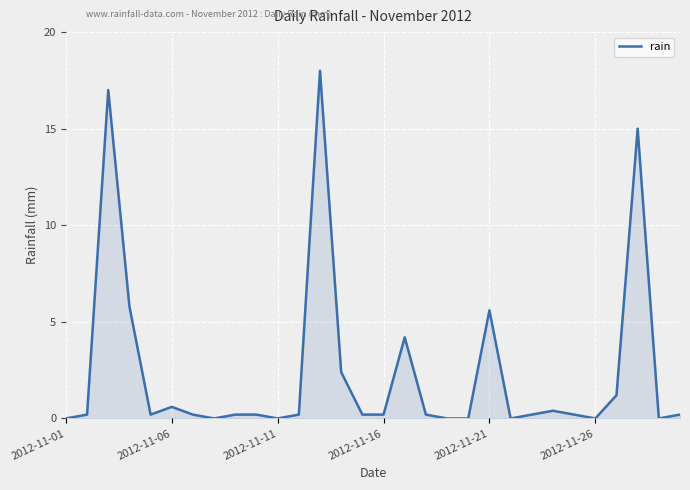

How many lines are shown in the chart?

1